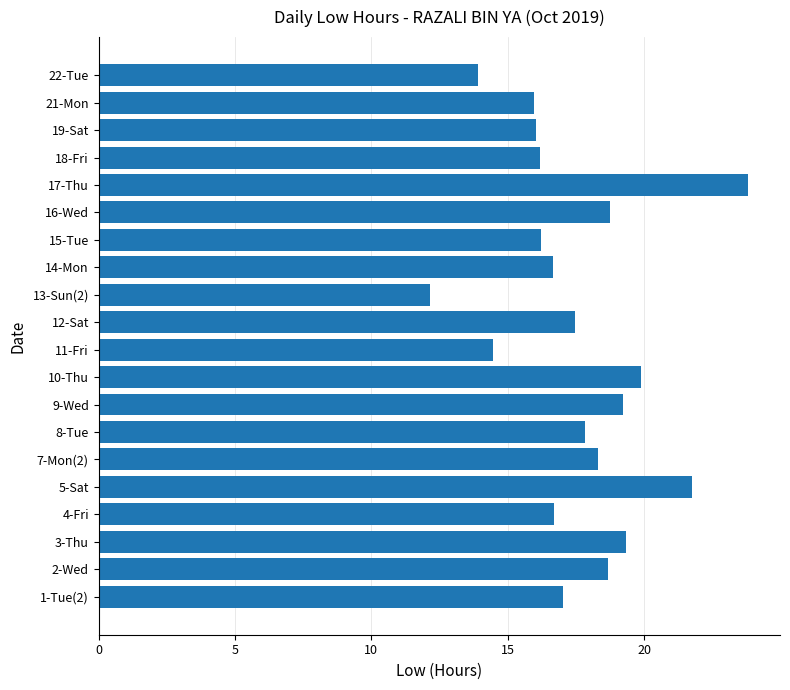

Count the number of categories in the chart.

20